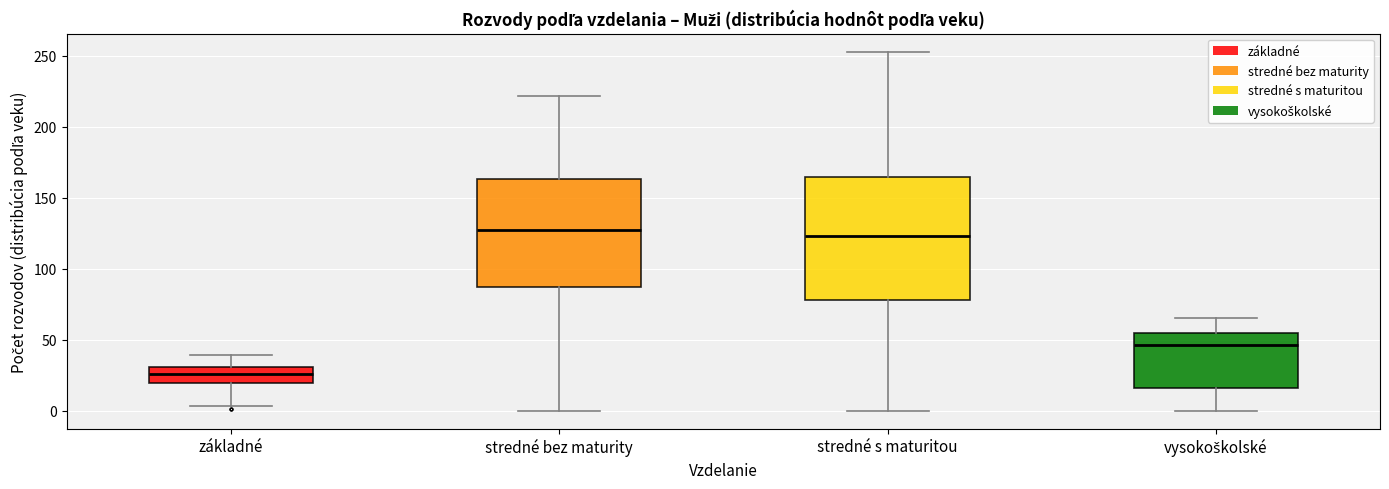

Comparing the boxes themselves (not the whiskers), which one is the tallest?

stredné s maturitou